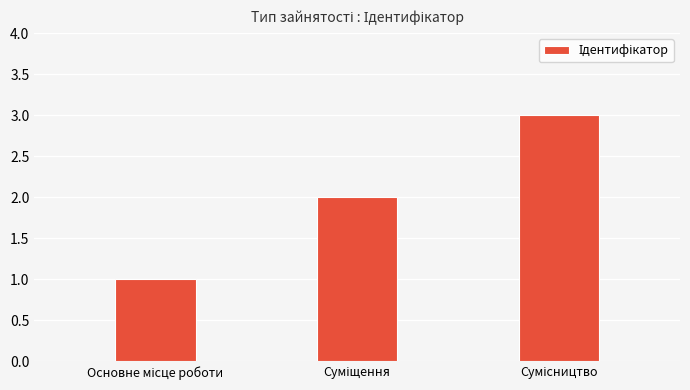

What is the maximum value shown in the chart?

3